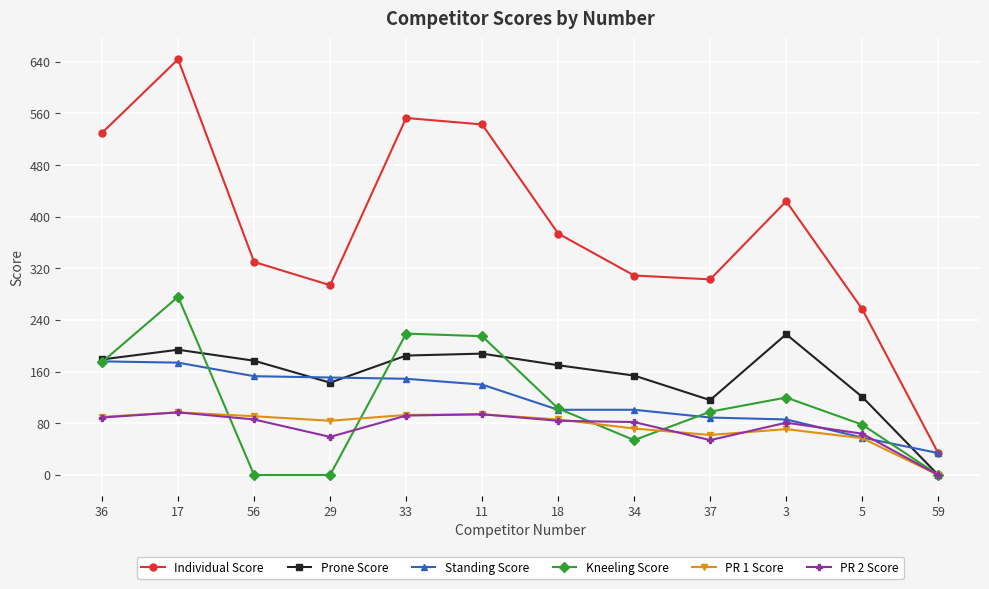

How many distinct data groups are displayed?

6